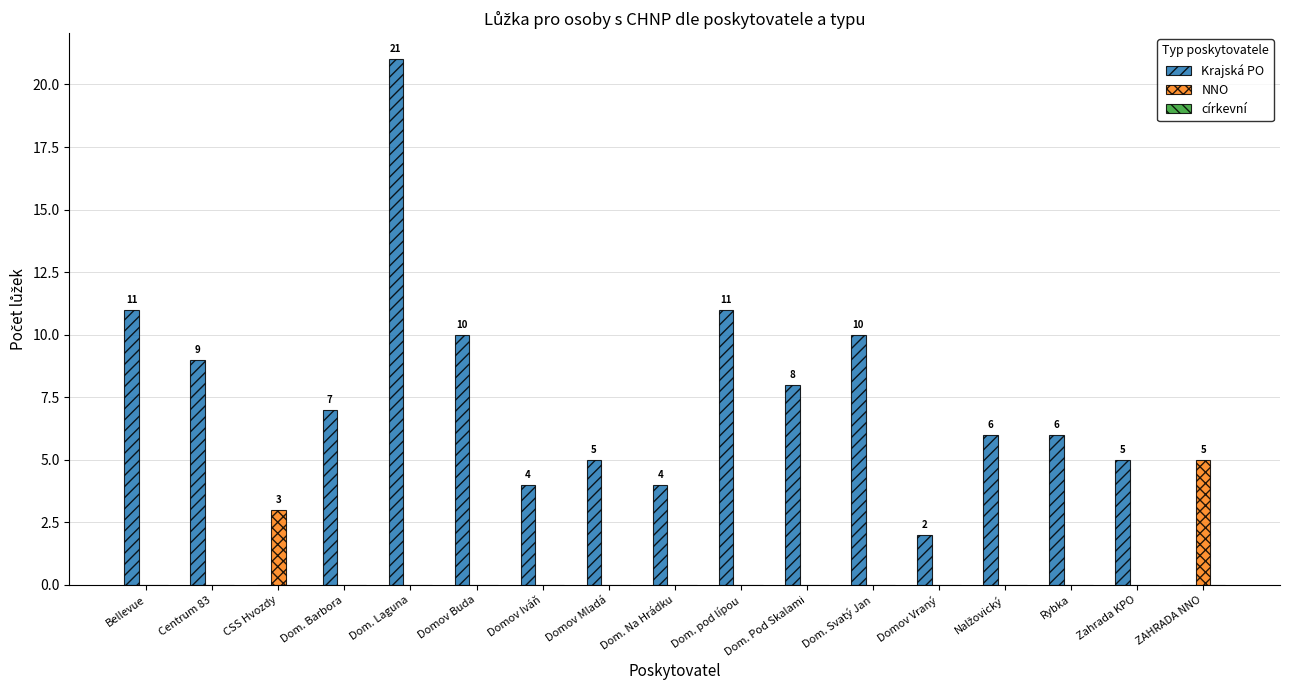

What is the total value across all series at Domov Iváň?

4